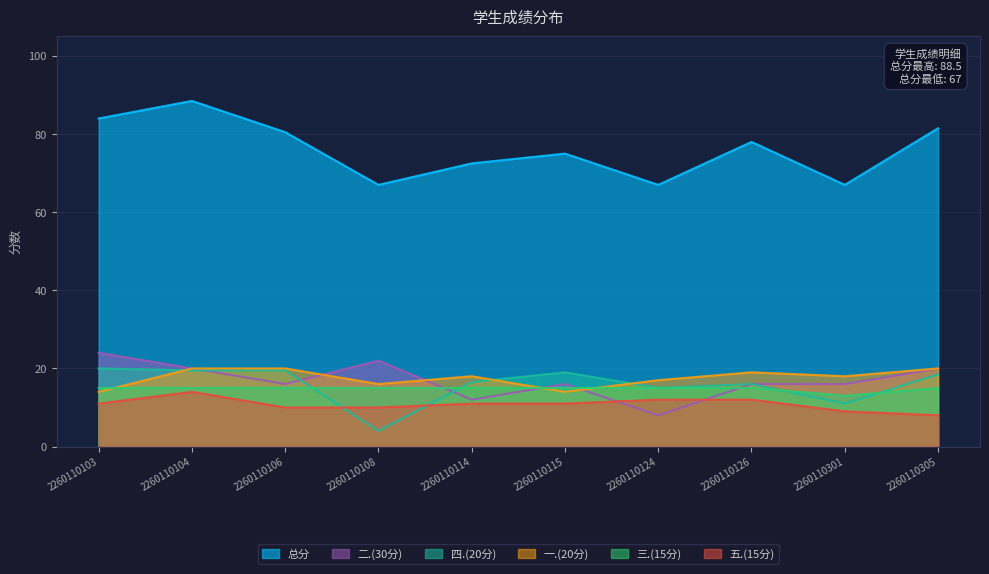

Is it true that 总分 equals 72.5 at 2260110114?

True